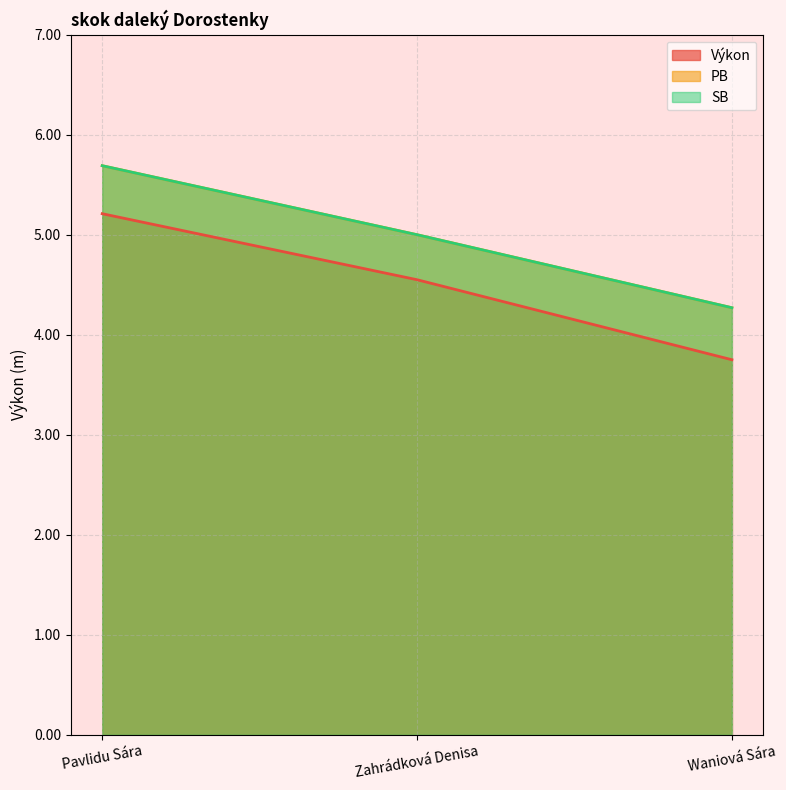

What are all the series names shown in the legend?

Výkon, PB, SB